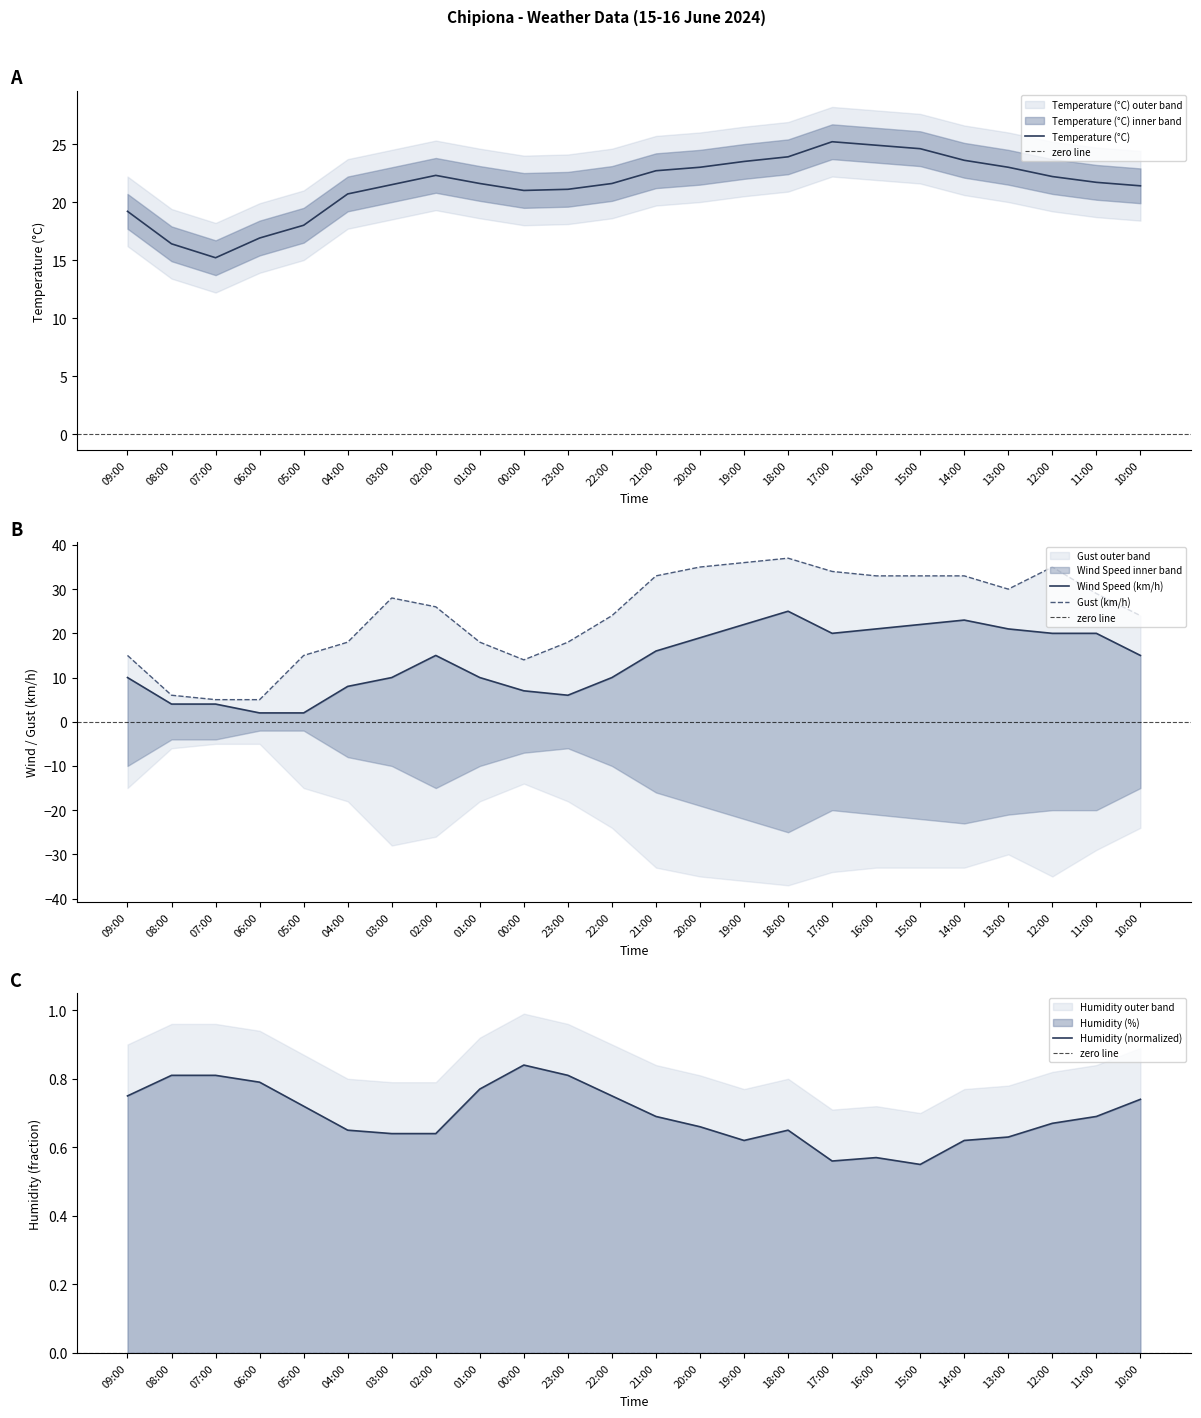

What is the difference between the Humidity (%) values at 23:00 and 02:00?

0.2